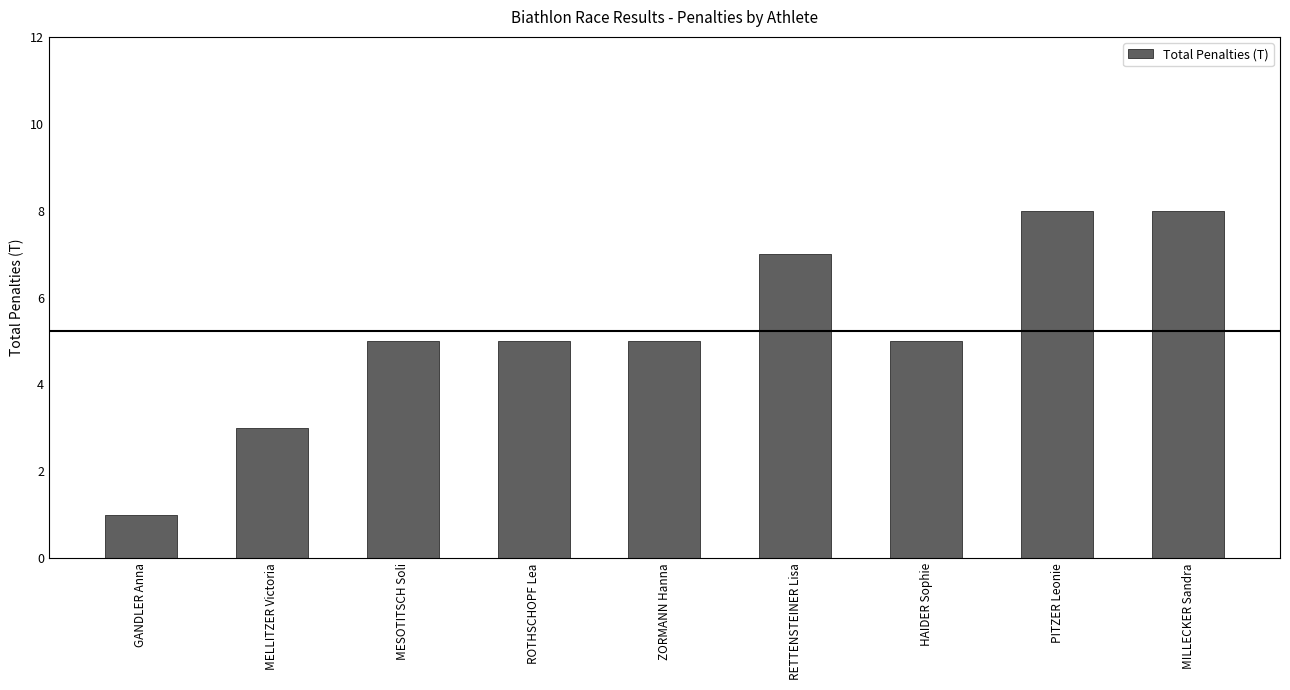

The chart shows a value of 7 at RETTENSTEINER Lisa. True or false?

True